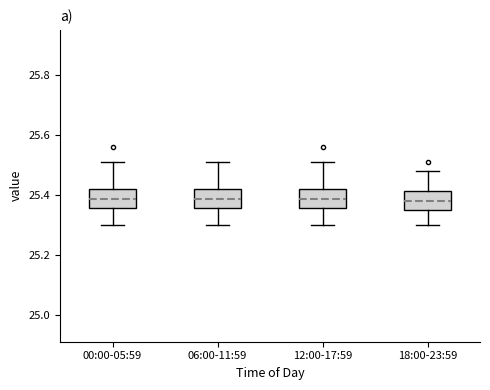

Where is the lower edge of the box for 06:00-11:59 on the y-axis? The values are not printed on the chart, so give them approximately, as read against the axis.

25.36